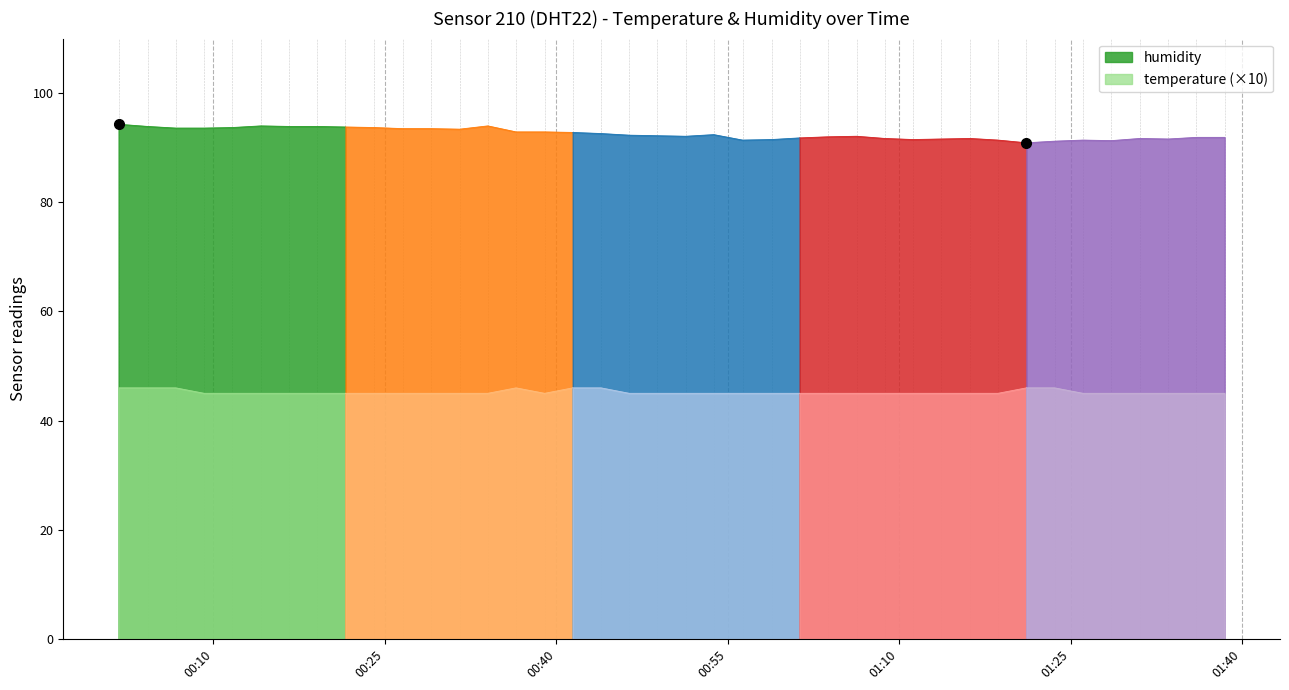

The value of humidity at 2022-12-07T01:16:12 is 91.7. True or false?

True